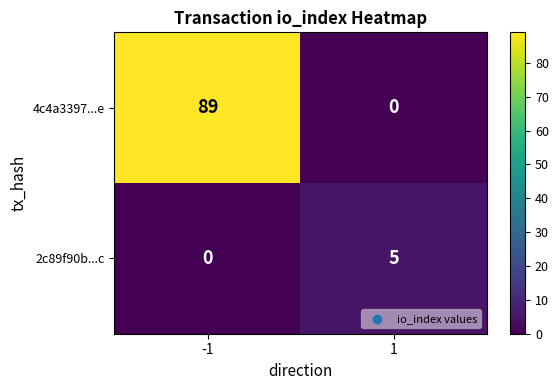

What is the sum of the 4c4a3397...e values at -1 and 1?

89